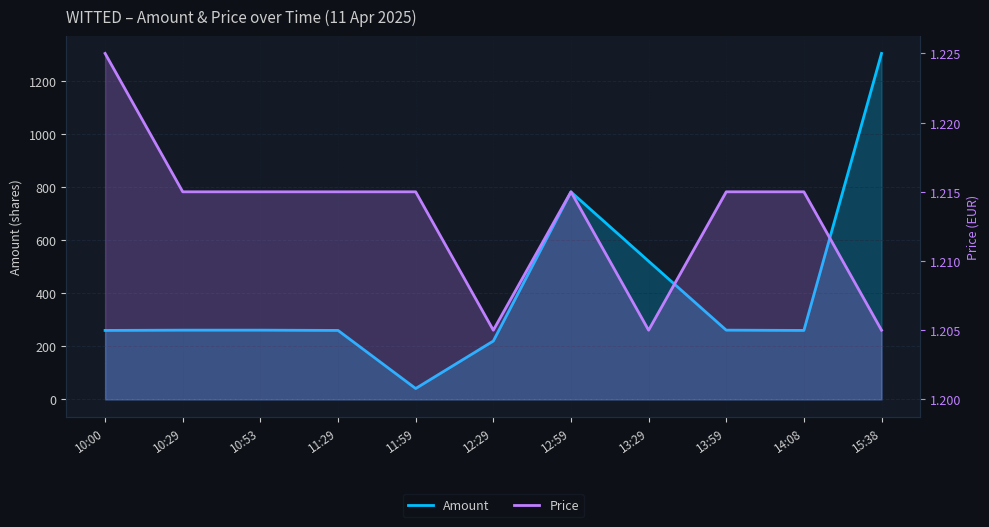

Where is Amount nearest to the value 672?

12:59